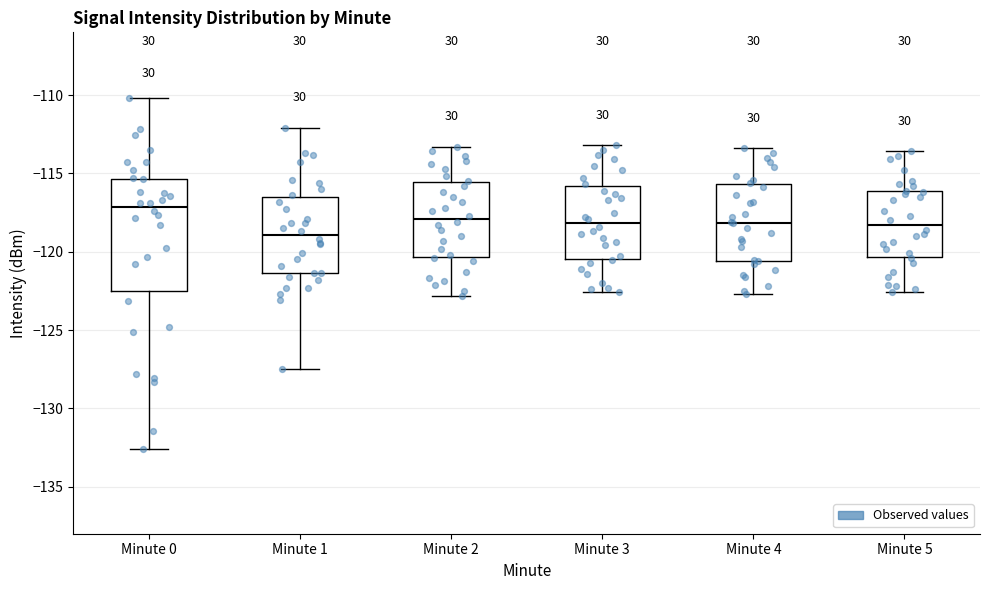

Reading left to right, transcribe this box plot: for each box, give where its median line is, the range the box spans, and where its two whiskers end, as read against the y-axis. The values are not printed on the chart, so give them approximately, as read against the axis.

Minute 0: median -117.0, box -122.5 to -115.5, whiskers -132.5 to -110.0
Minute 1: median -119.0, box -121.5 to -116.5, whiskers -127.5 to -112.0
Minute 2: median -118.0, box -120.5 to -115.5, whiskers -123.0 to -113.5
Minute 3: median -118.0, box -120.5 to -116.0, whiskers -122.5 to -113.0
Minute 4: median -118.0, box -120.5 to -115.5, whiskers -122.5 to -113.5
Minute 5: median -118.5, box -120.5 to -116.0, whiskers -122.5 to -113.5